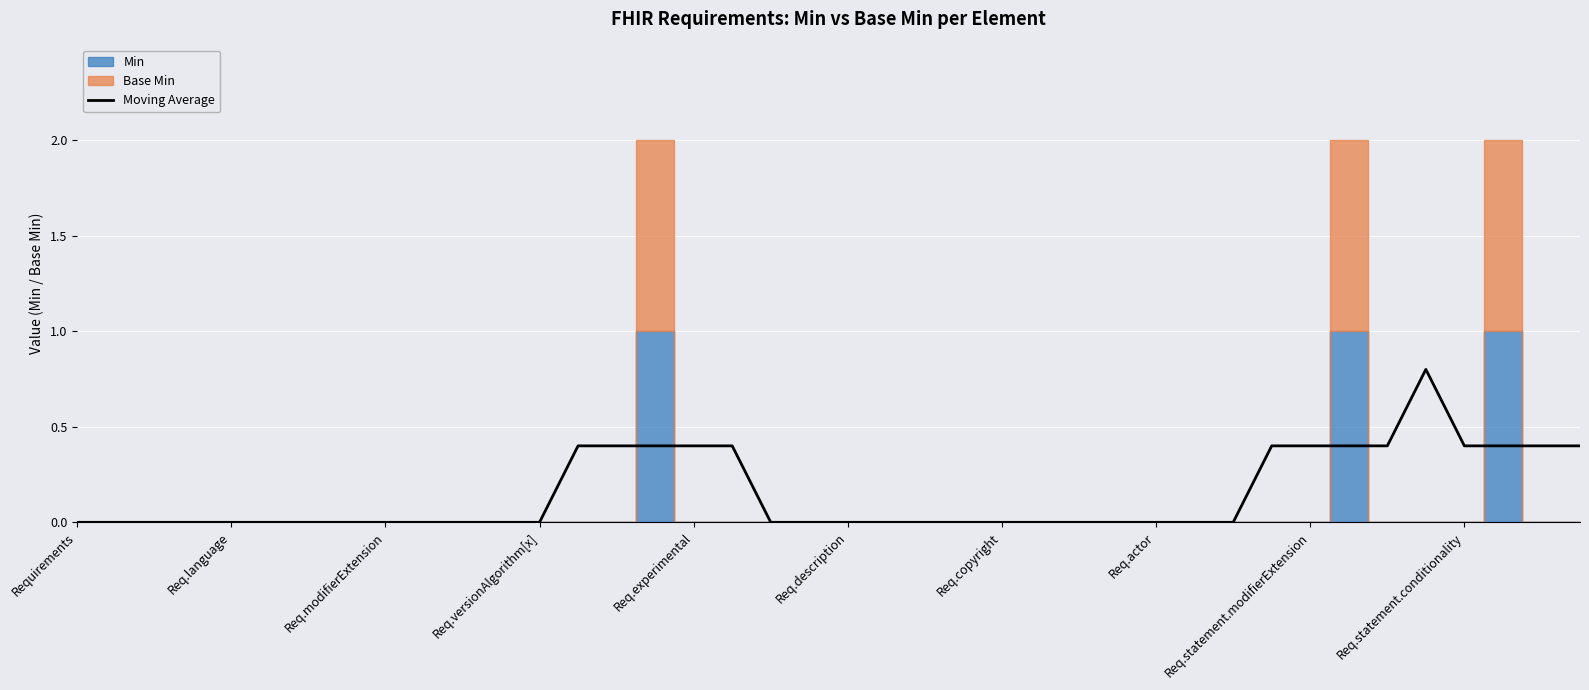

True or false: the data shows 0.6 at 15.

False